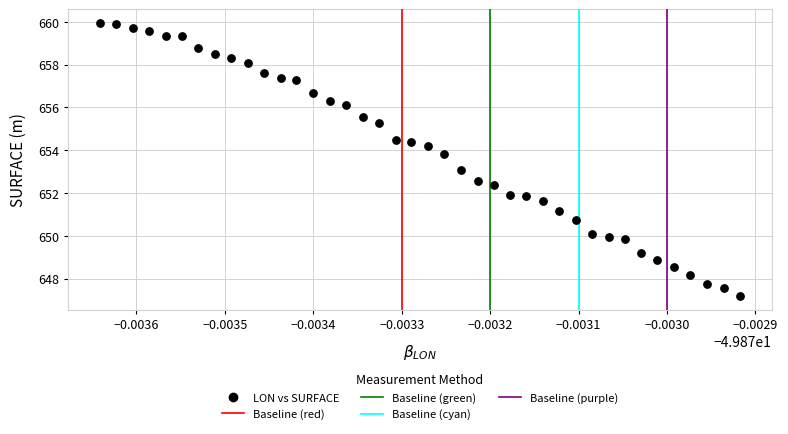

What is the range of Y values (max minus min)?

12.8